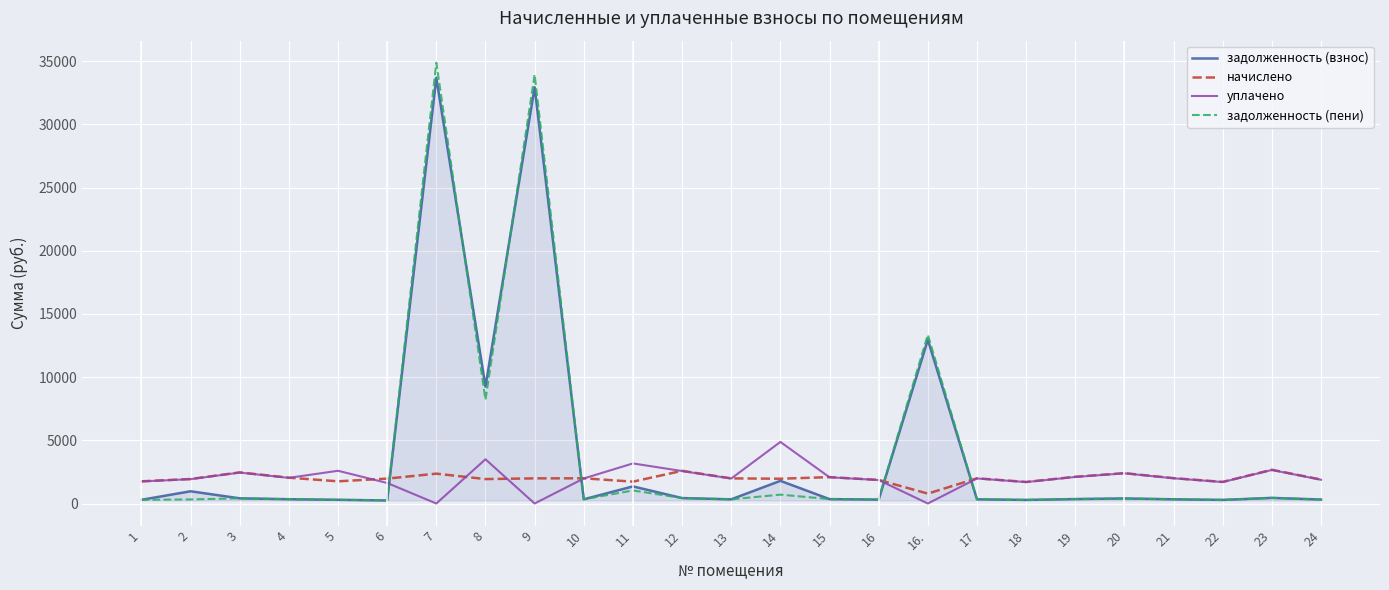

Is the value of задолженность (пени) at 18 greater than the value of начислено at 3?

No